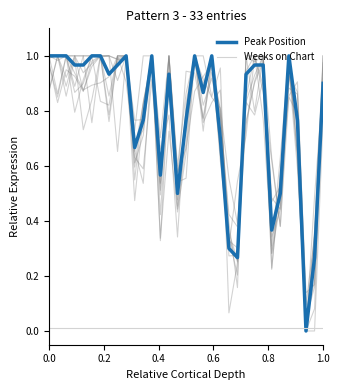

The value of Peak Position at 1.0 is 0.9. True or false?

True